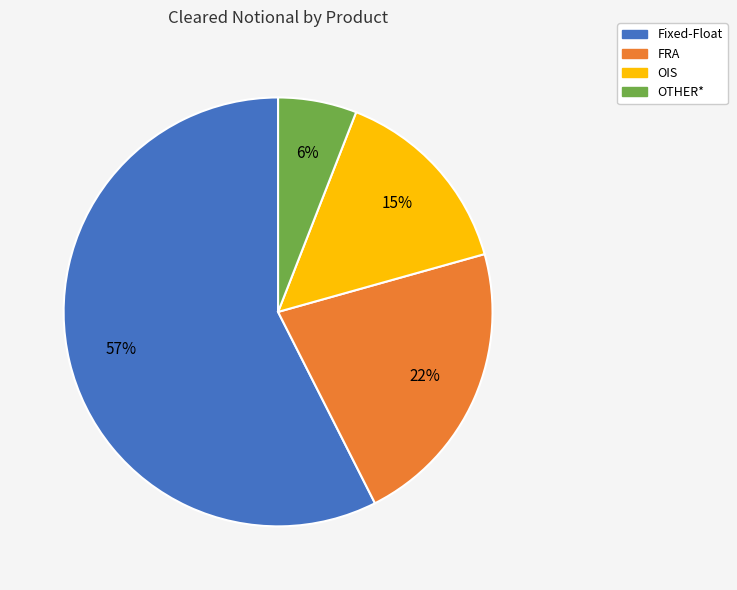

How many slices are in this pie chart?

4